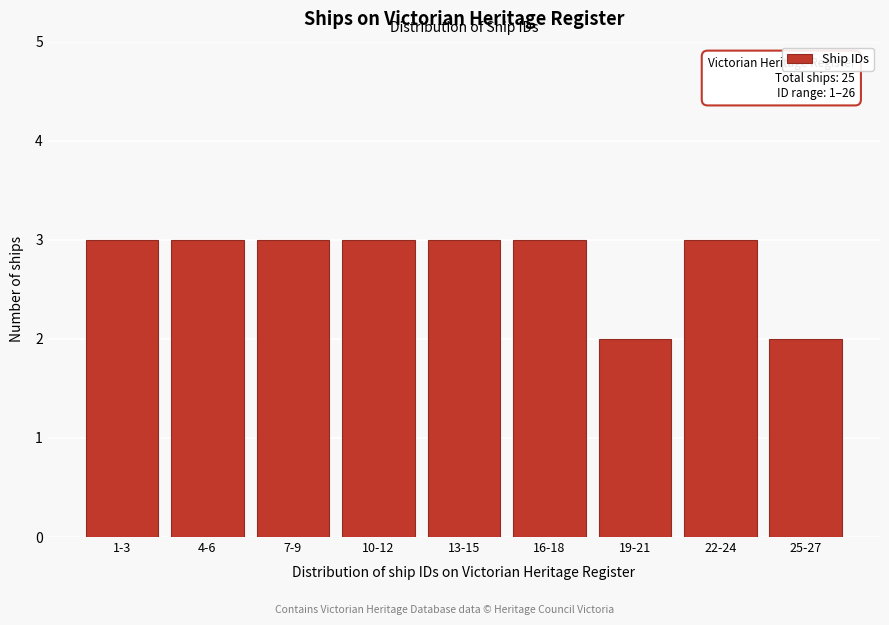

Reading left to right, extract all data points from this chart.

1-3=3	4-6=3	7-9=3	10-12=3	13-15=3	16-18=3	19-21=2	22-24=3	25-27=2